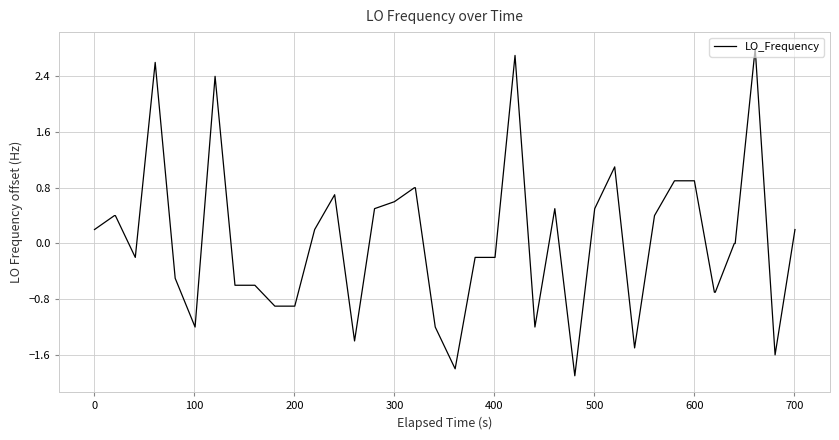

What is the minimum value shown in the chart?

-1.9